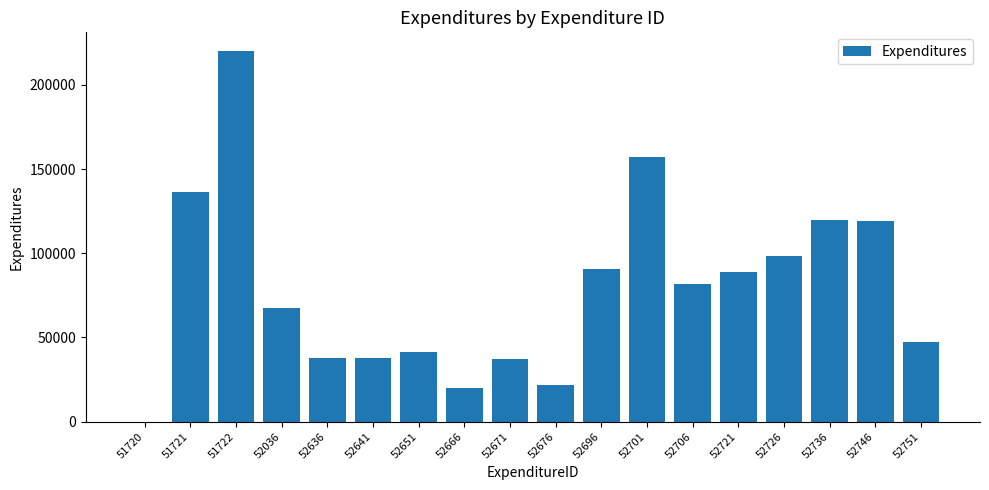

What is the sum of the values at 52636 and 51720?

37711.1